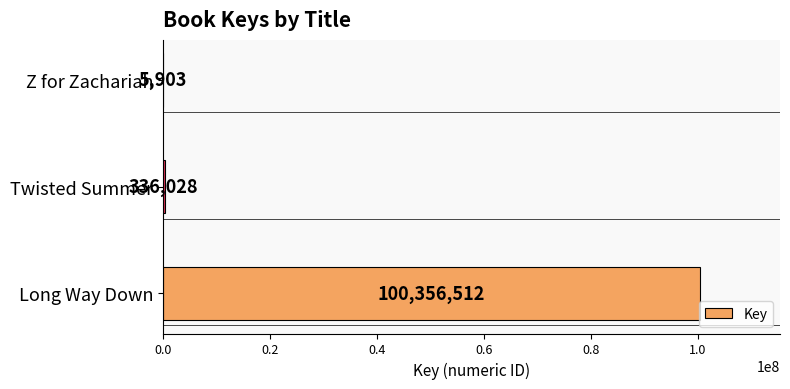

What is the greatest value displayed?

100356512